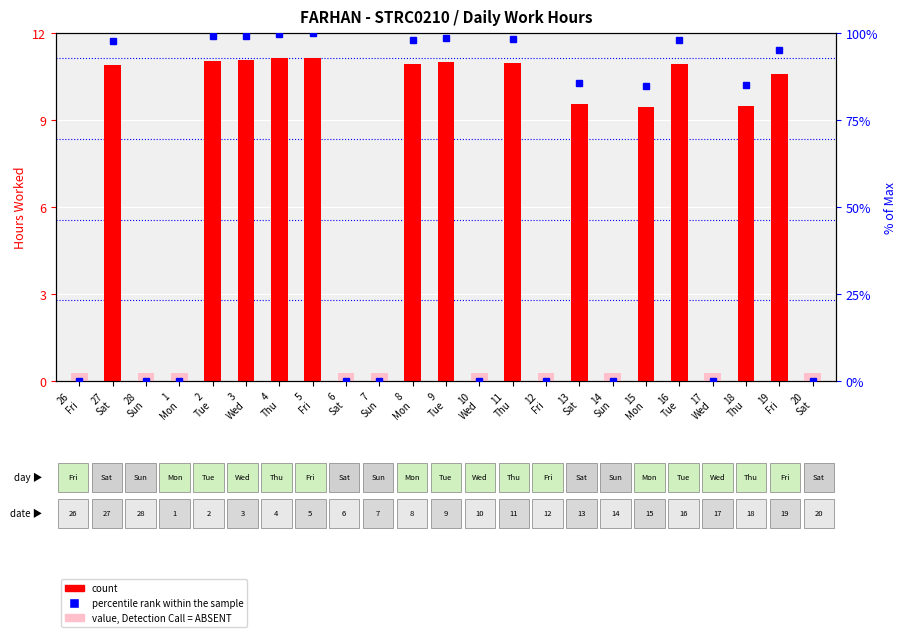

What is the difference between the percentile rank within the sample values at 8
Mon and 5
Fri?

1.8